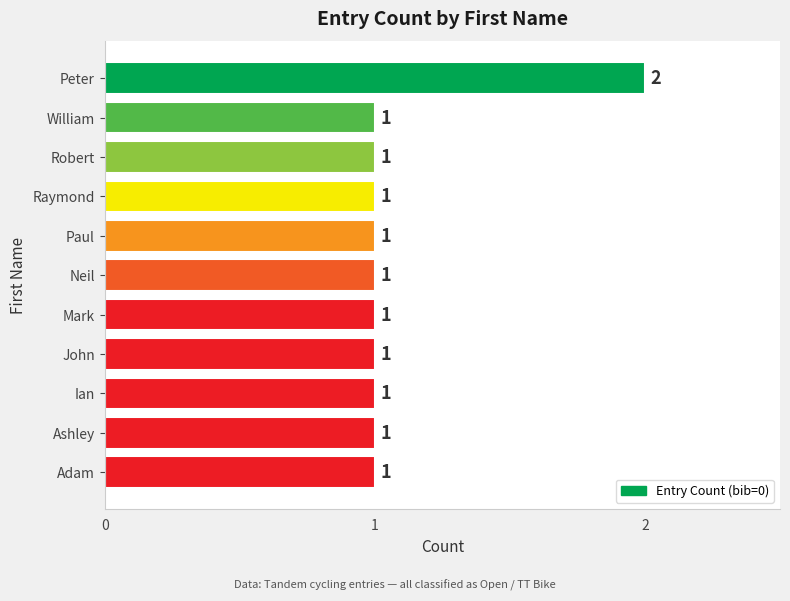

The value at Mark is 1. True or false?

True